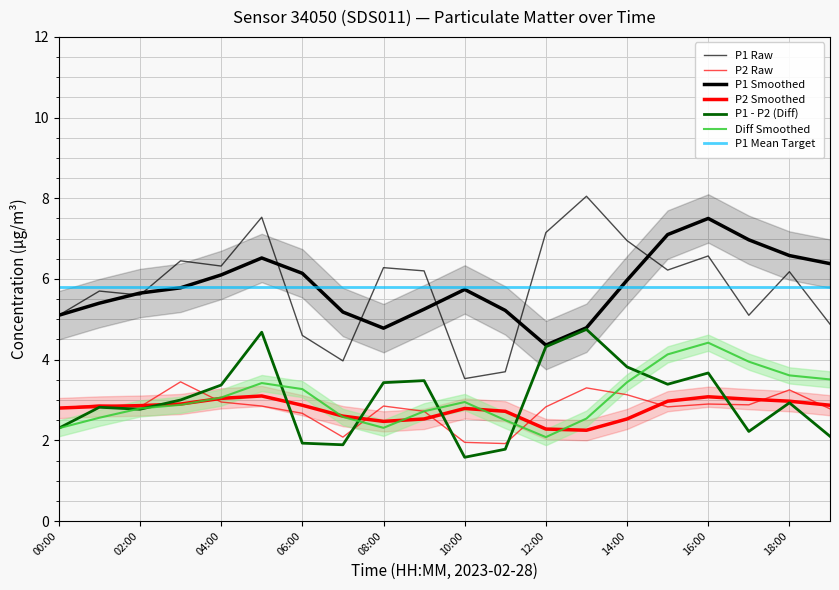

What is the label of the 18th point from the right?

02:00